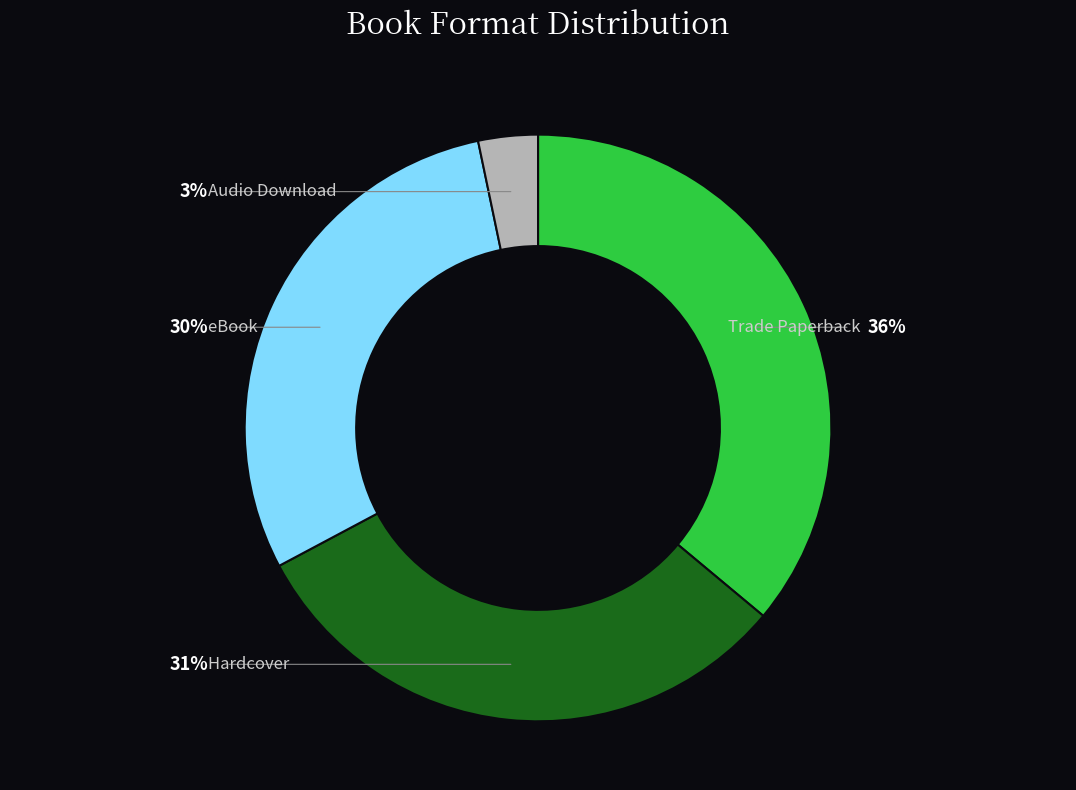

What percentage do Trade Paperback and Audio Download together represent?

39.3%